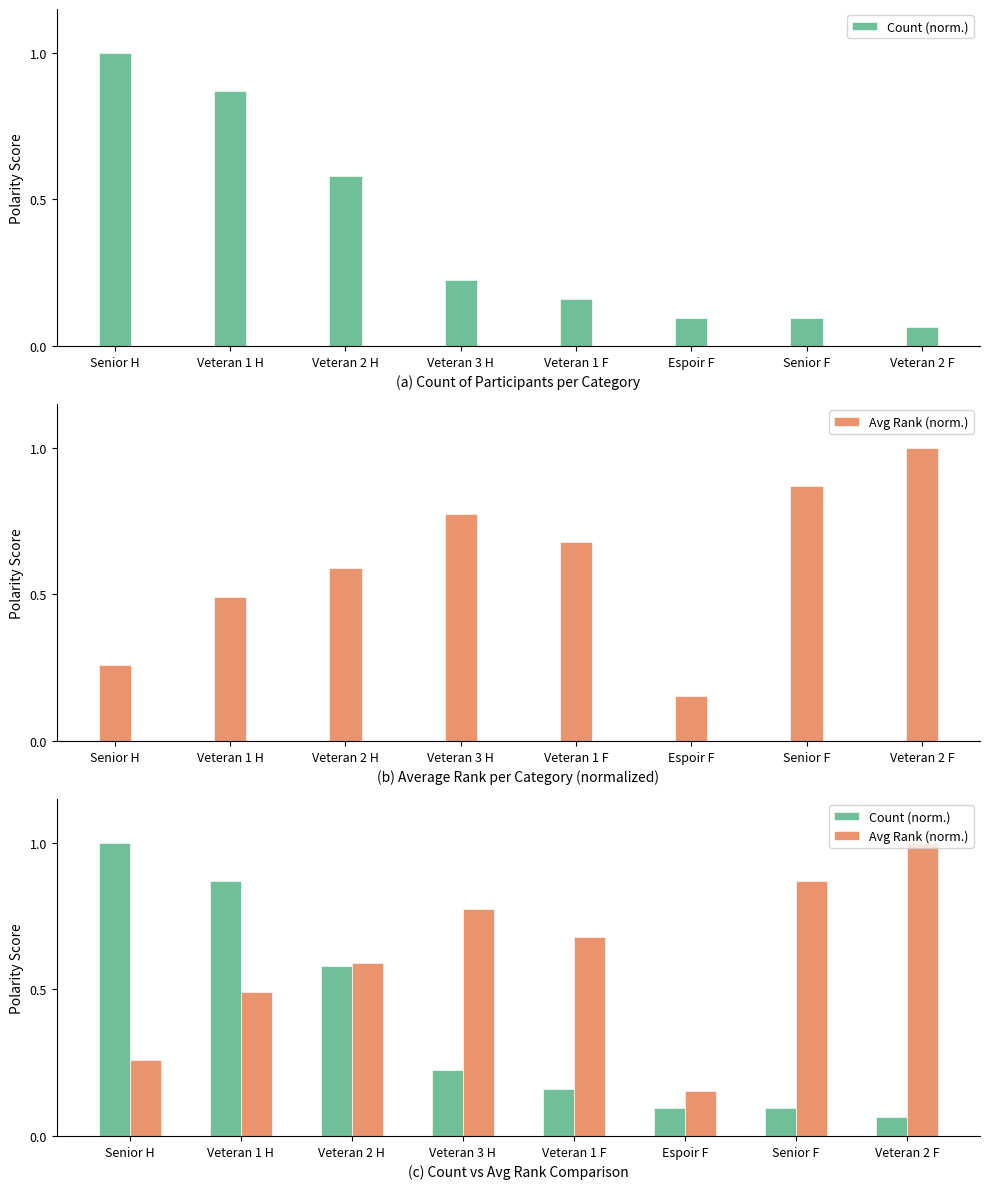

Reading left to right, list all the values displayed in this chart.

Count (norm.): 1.0	0.9	0.6	0.2	0.2	0.1	0.1	0.1
Avg Rank (norm.): 0.3	0.5	0.6	0.8	0.7	0.2	0.9	1.0